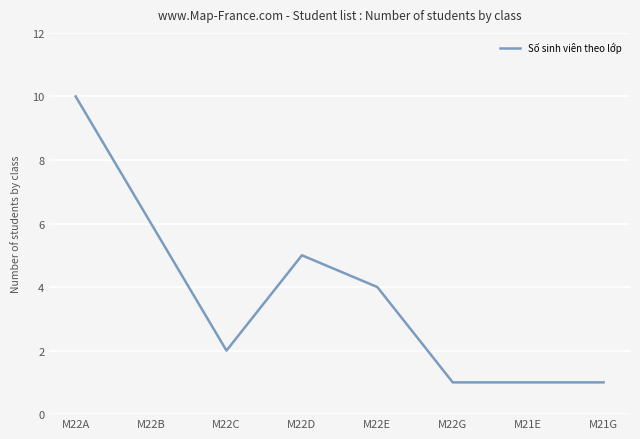

Where is the first local minimum?

M22C